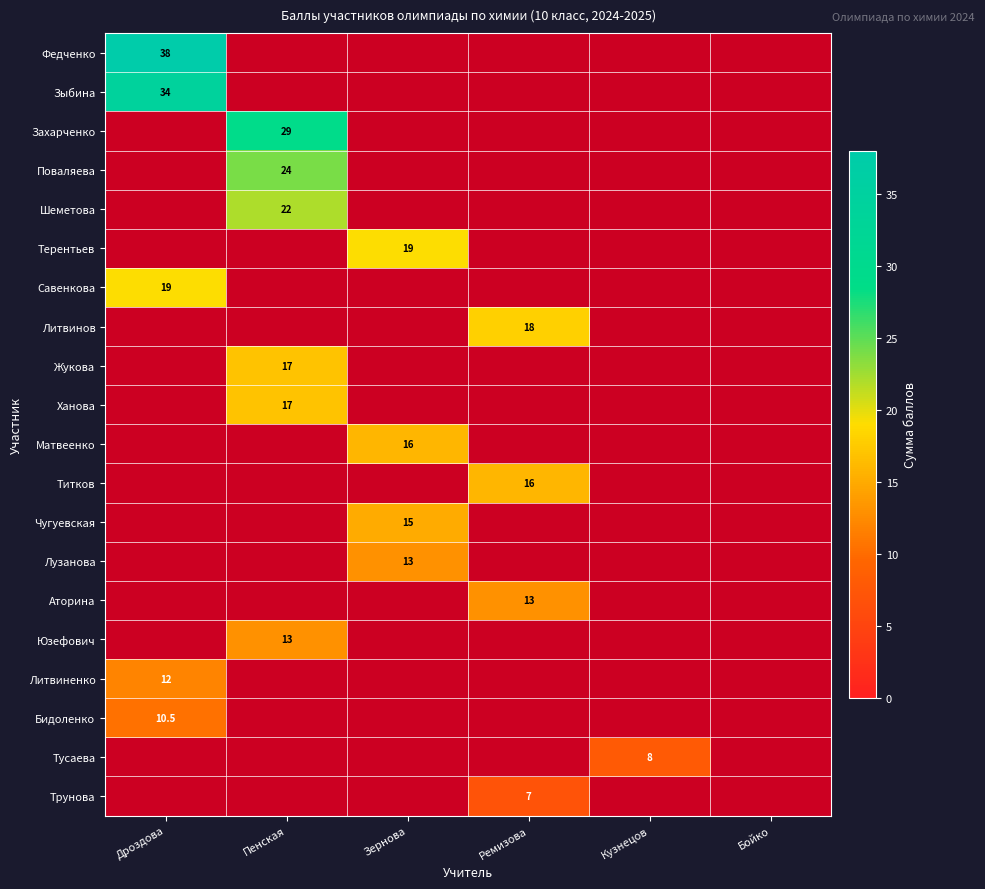

Which label corresponds to the largest value in the chart?

Дроздова